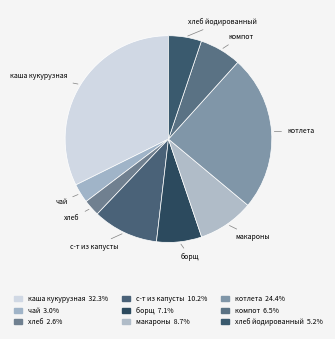

Which has a higher value, чай or каша кукурузная?

каша кукурузная